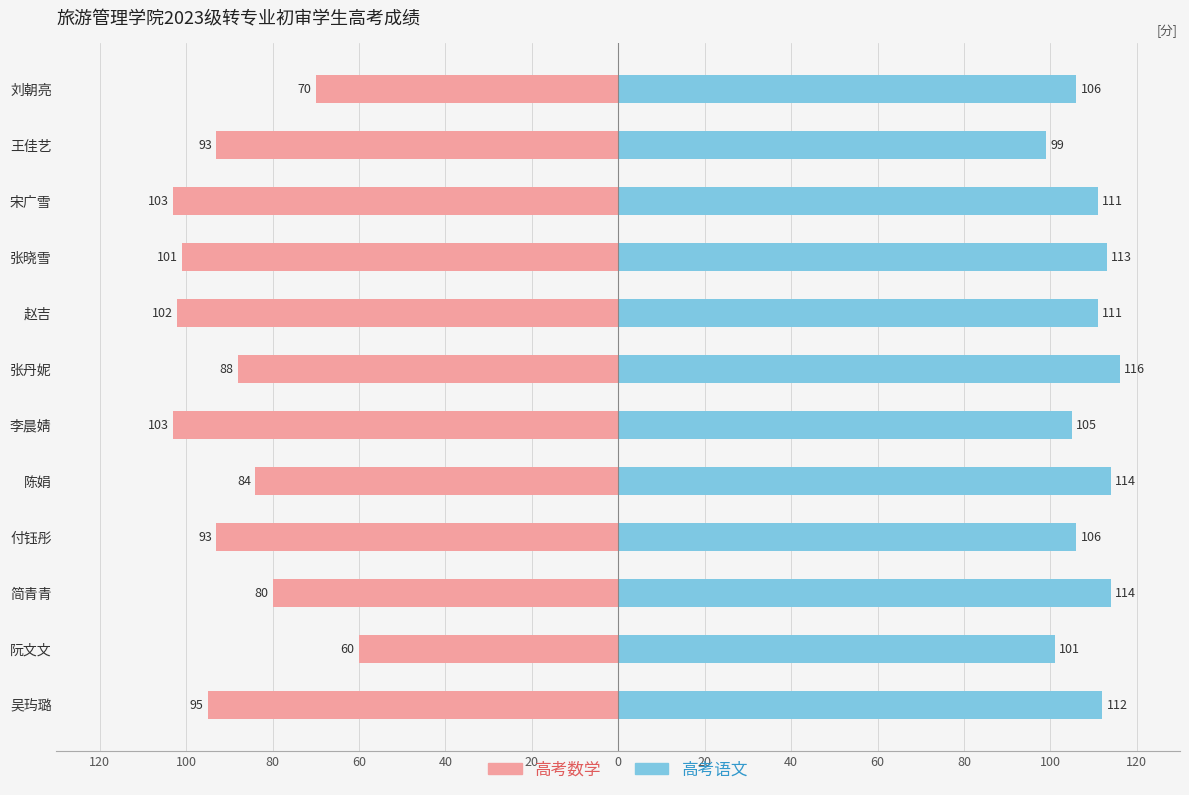

Between 张丹妮 and 简青青, which is larger?

简青青